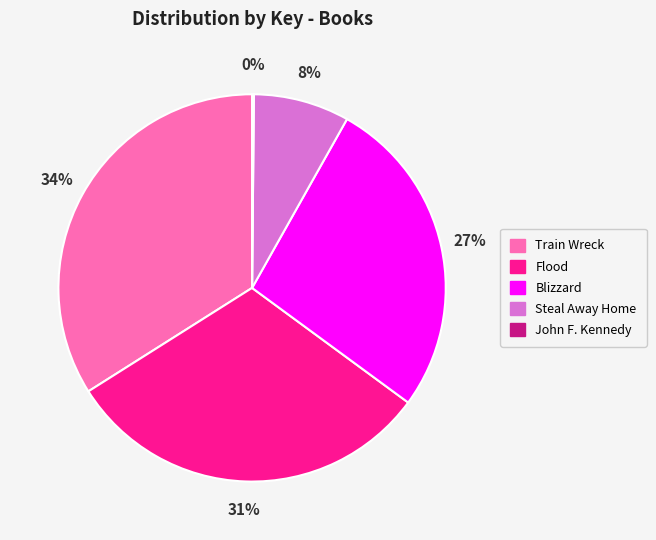

Is it true that Train Wreck is 34% of the pie?

True